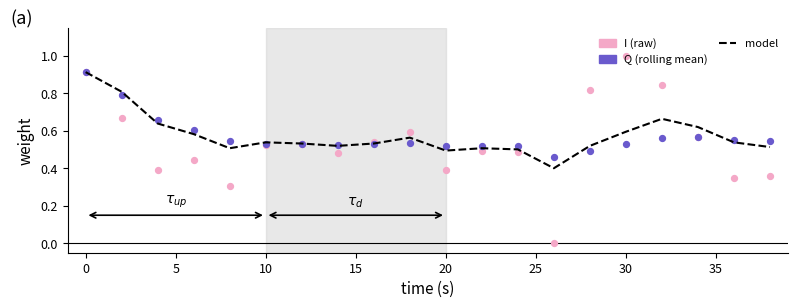

At how many categories does at least one series exceed 0?

20